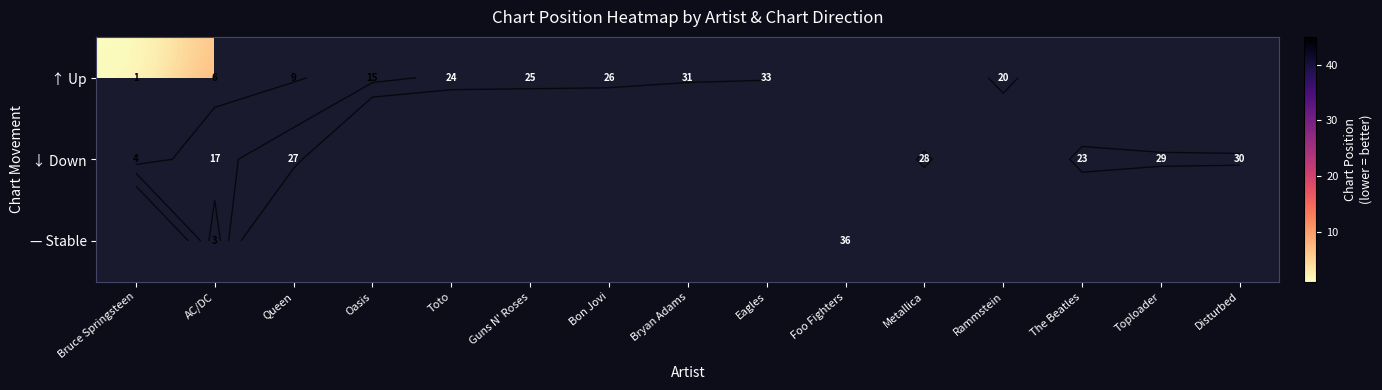

Is the value of ↓ Down at Eagles greater than the value of — Stable at Disturbed?

No